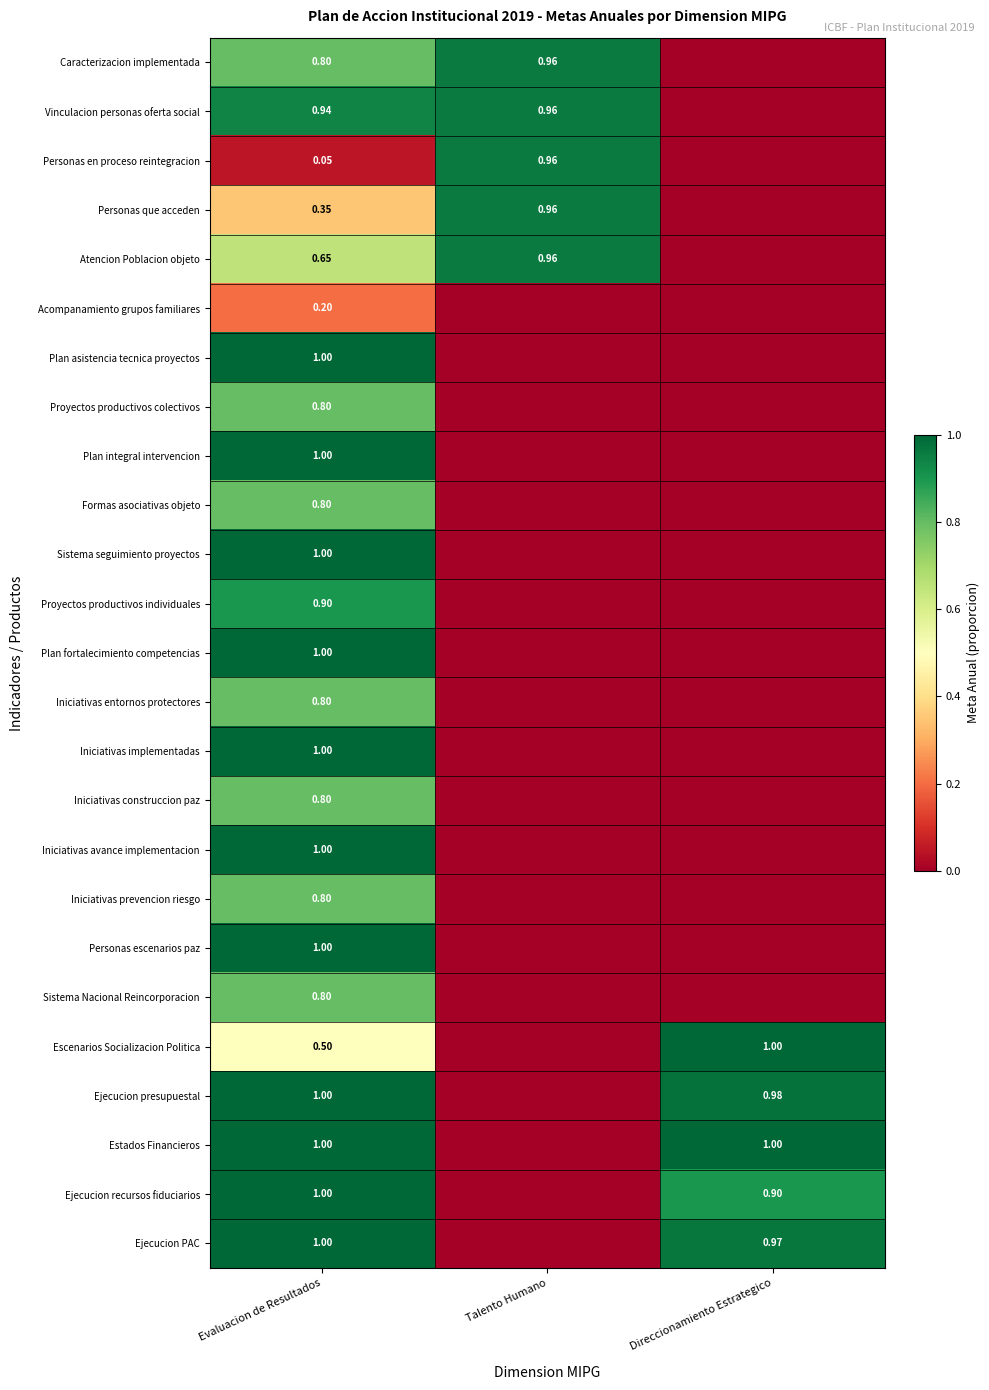

Count the number of data series in this chart.

25